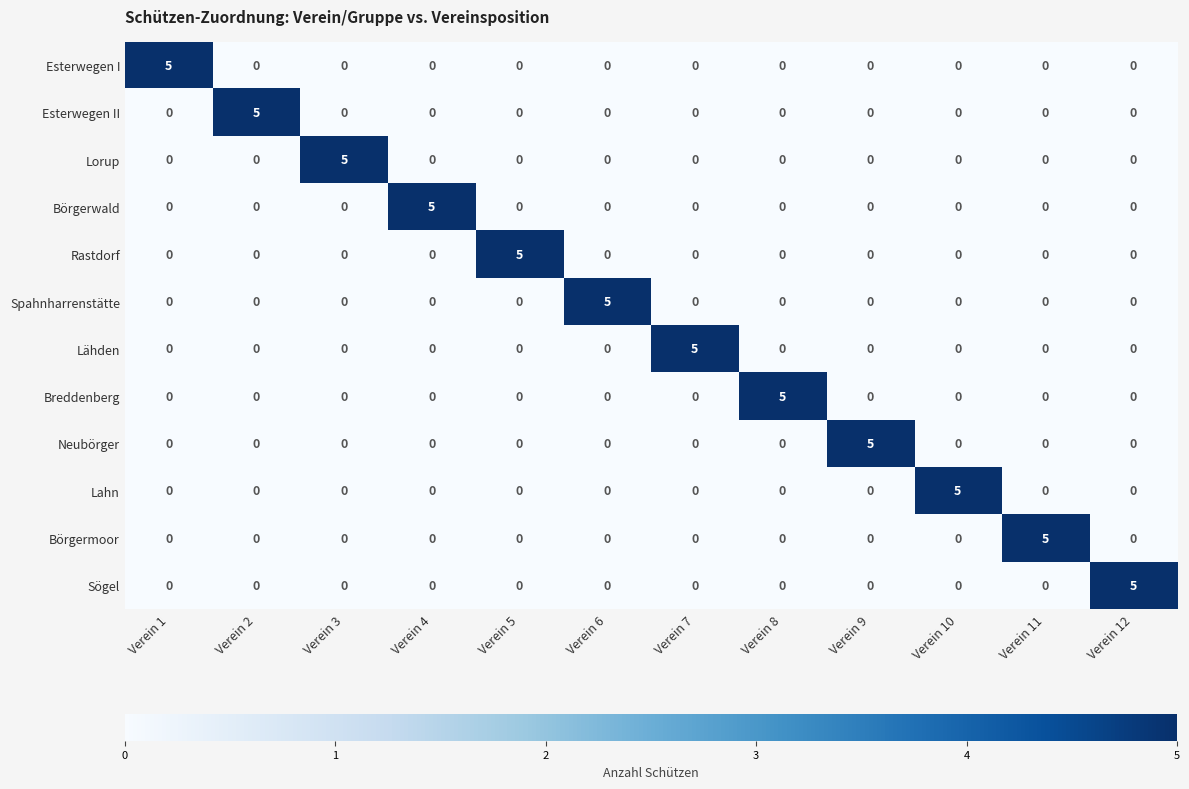

At how many categories does at least one series exceed 4?

12